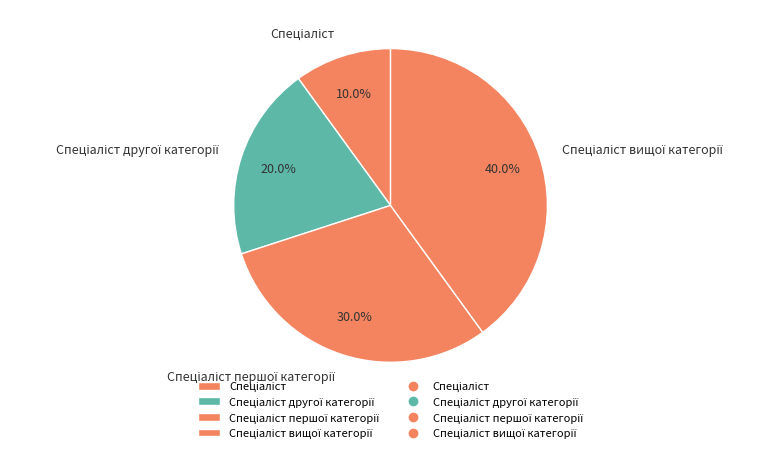

Does any single category account for the majority?

No